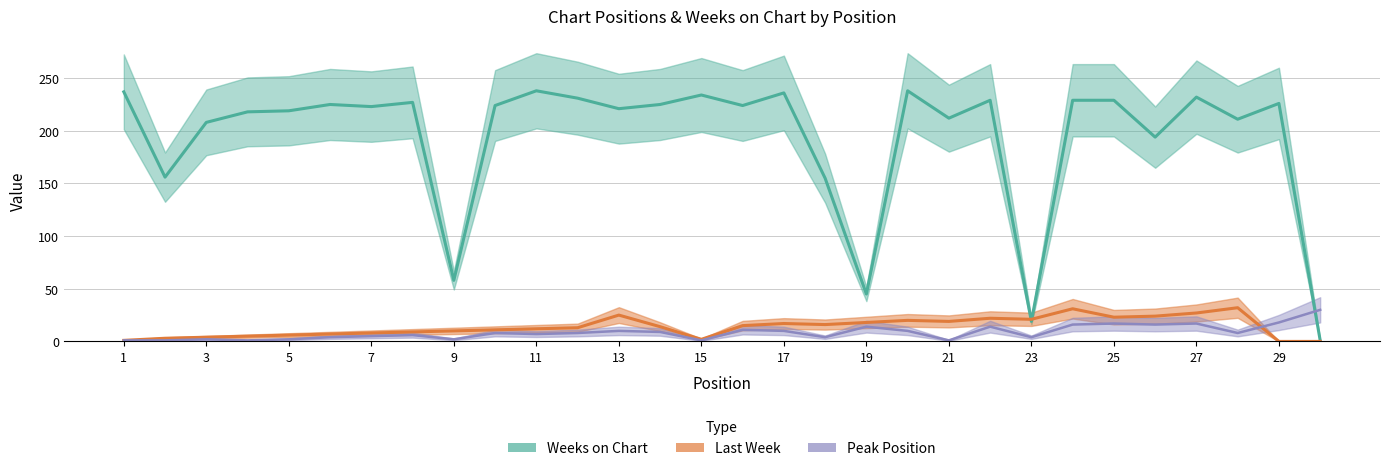

How many lines are shown in the chart?

3